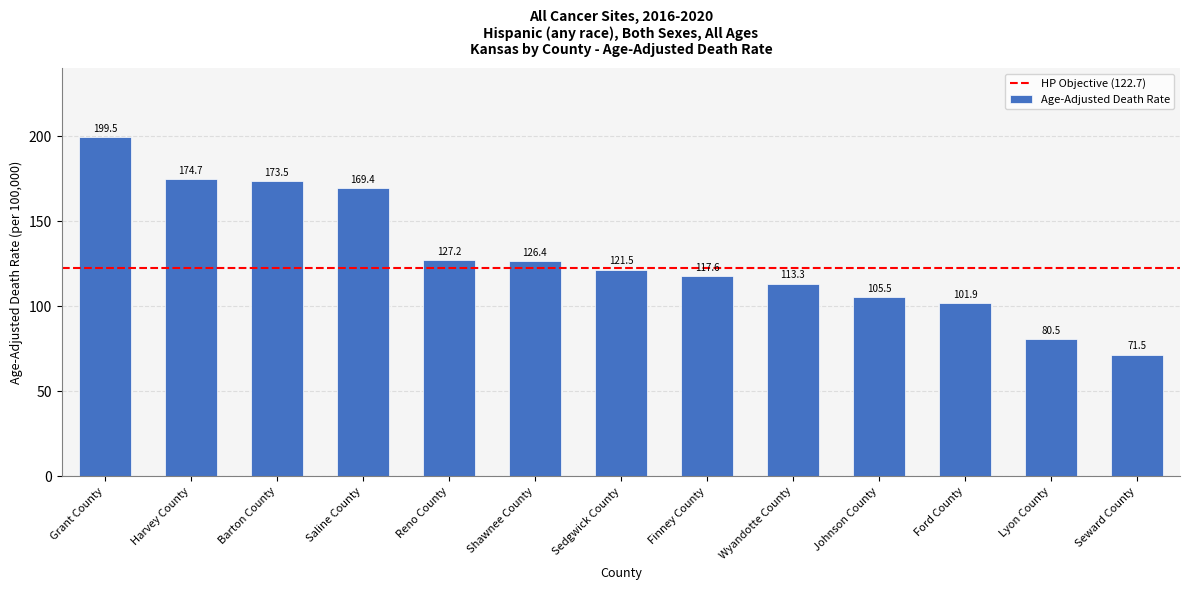

What is the label of the 9th bar from the right?

Reno County